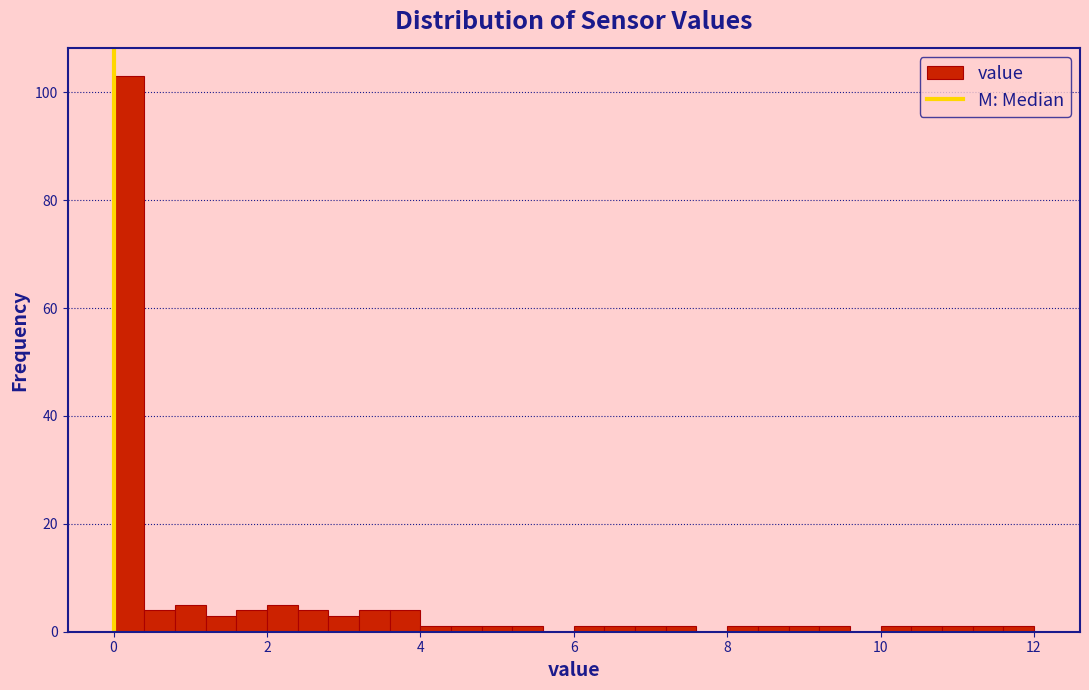

Around what value on the x-axis is the tallest bar? Give the approximate position of its centre, as read against the axis.

0.2